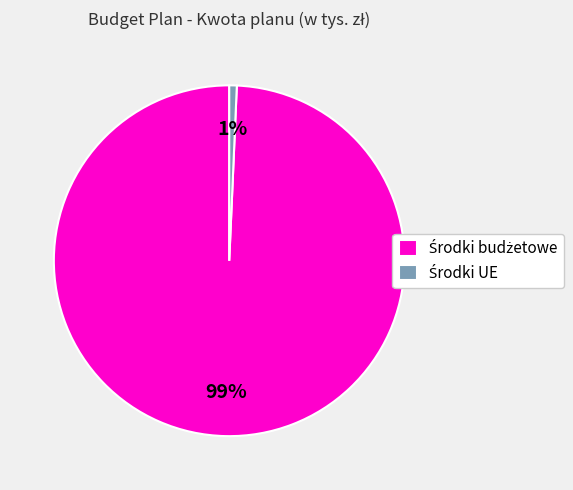

To the nearest percent, what is the average slice percentage?

50%